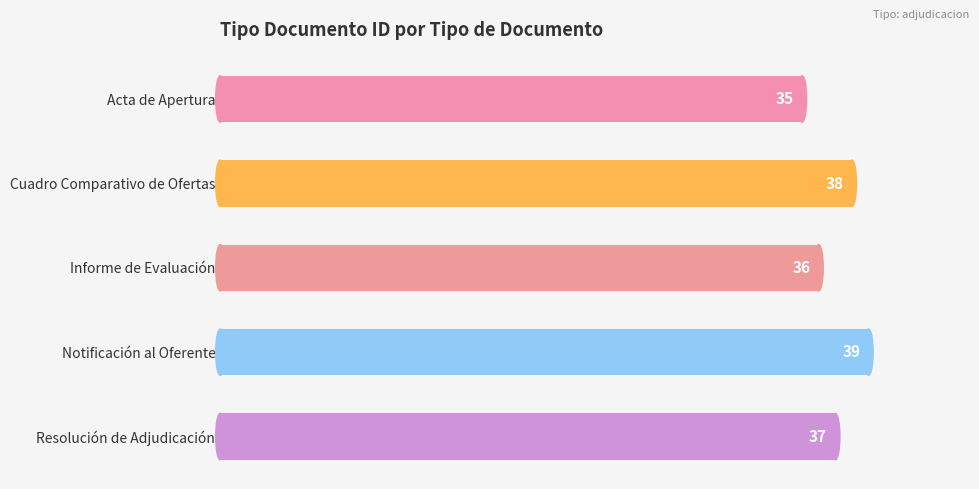

At which label is the value closest to 37?

Resolución de Adjudicación